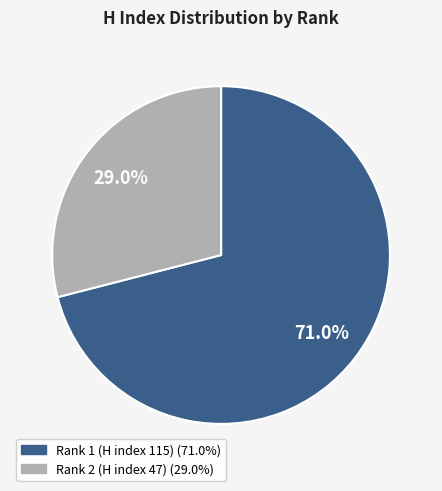

Does any single category account for the majority?

Yes